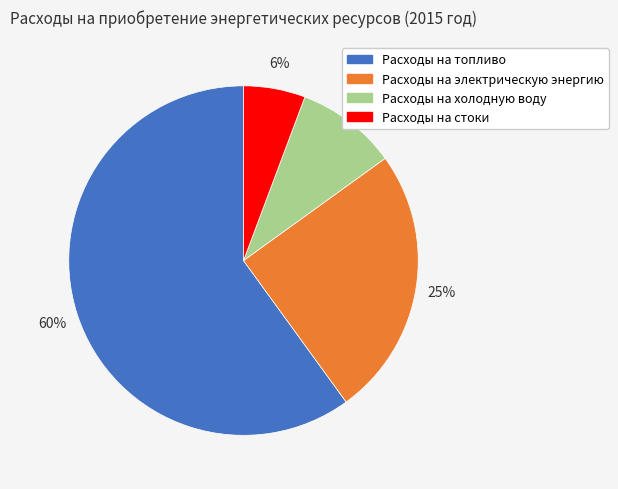

Rank the categories by value from highest to lowest.

Расходы на топливо, Расходы на электрическую энергию, Расходы на холодную воду, Расходы на стоки